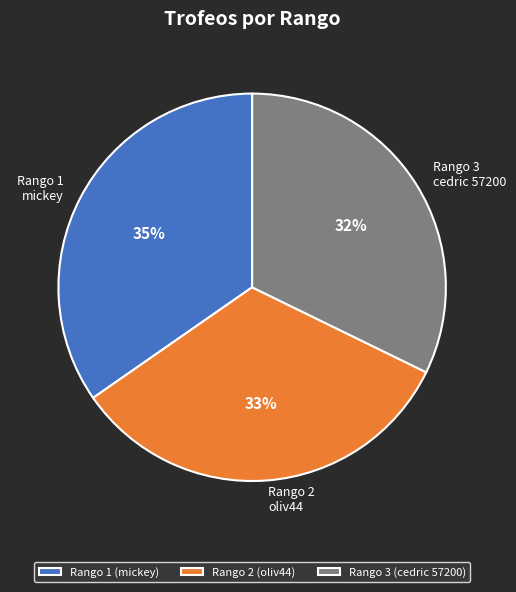

To the nearest percent, what portion does Rango 3 represent?

32%